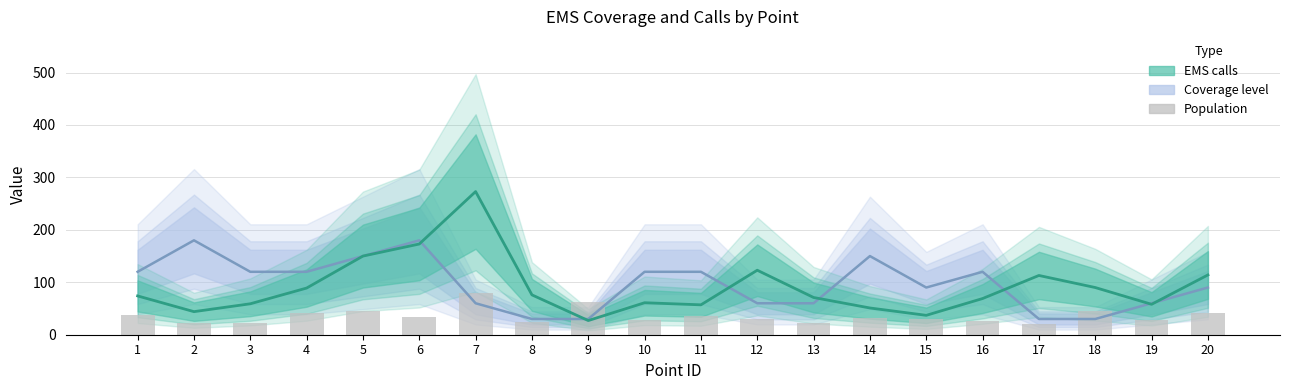

What is the value of the 9th bar from the left?

61.7